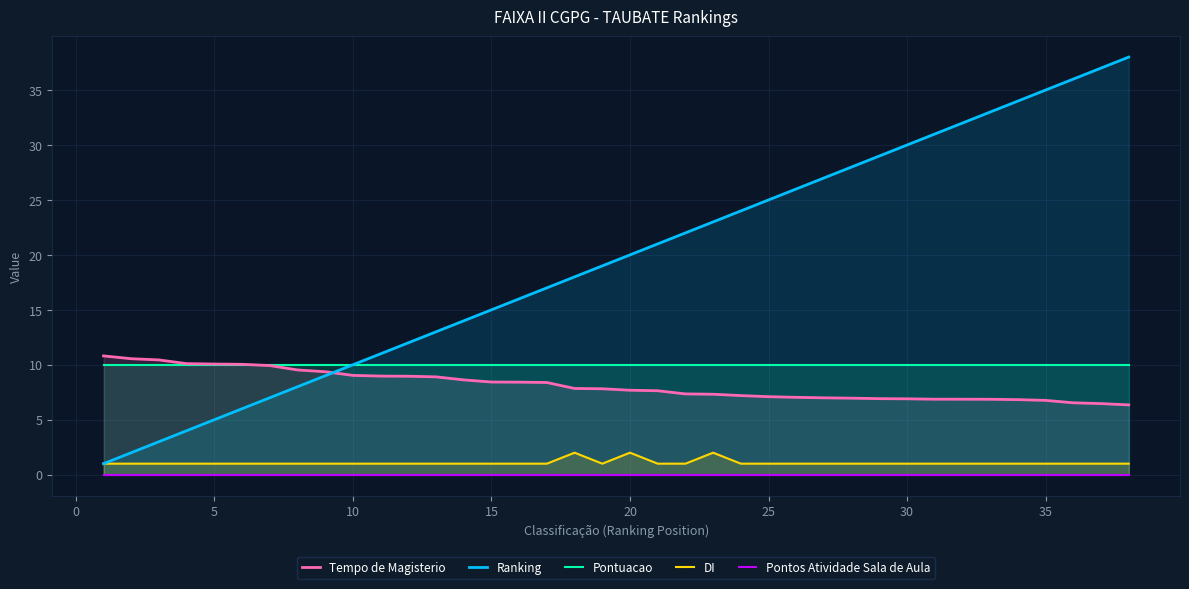

True or false: Ranking has a value of 20 at 20.

True